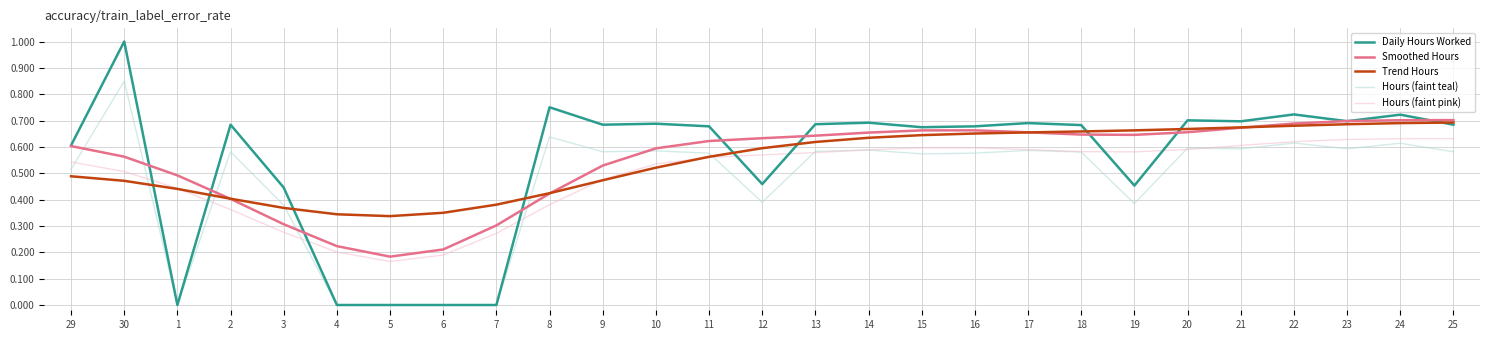

Is it true that Smoothed Hours equals 0.3 at 7?

True